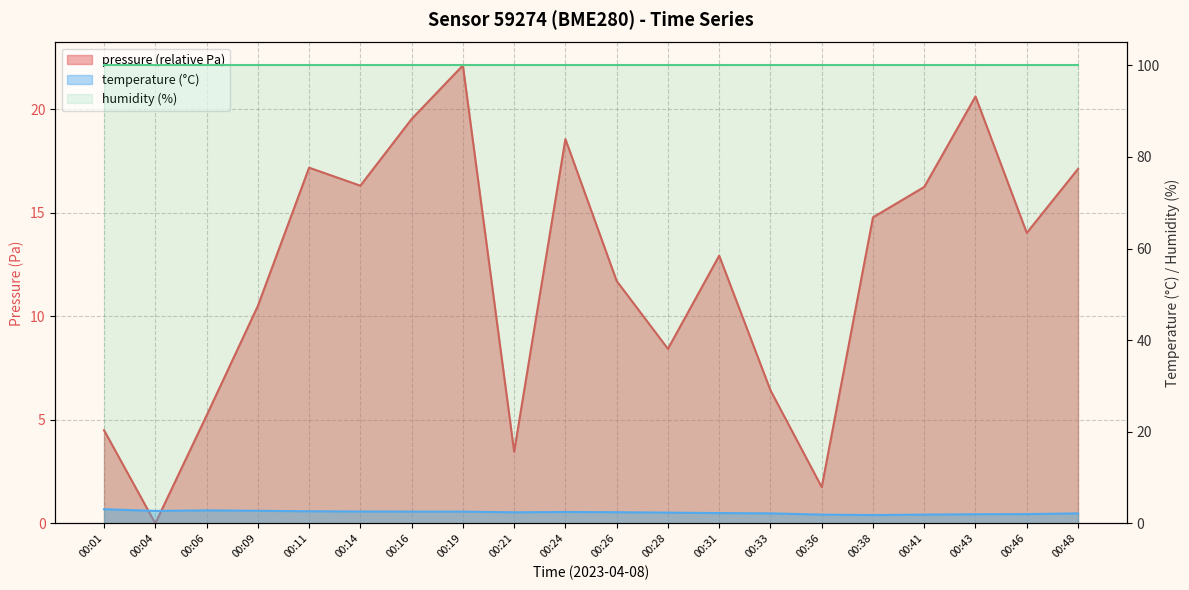

Where is the first local maximum for temperature?

00:06